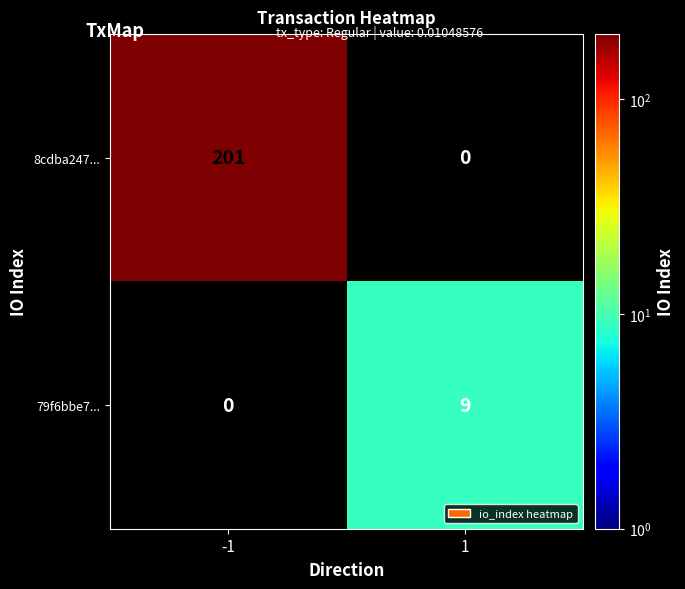

How many series are shown in this chart?

2